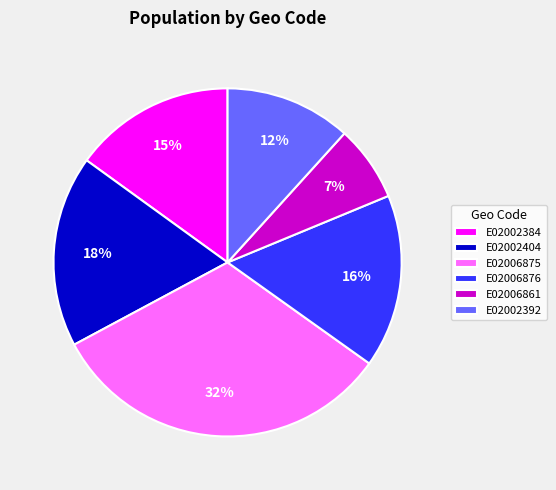

Is the sum of E02006875 and E02006861 greater than half?

No